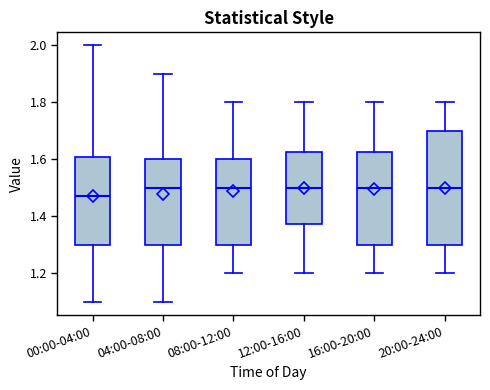

Where does the median line of the box for 04:00-08:00 sit on the y-axis? The values are not printed on the chart, so give them approximately, as read against the axis.

1.50